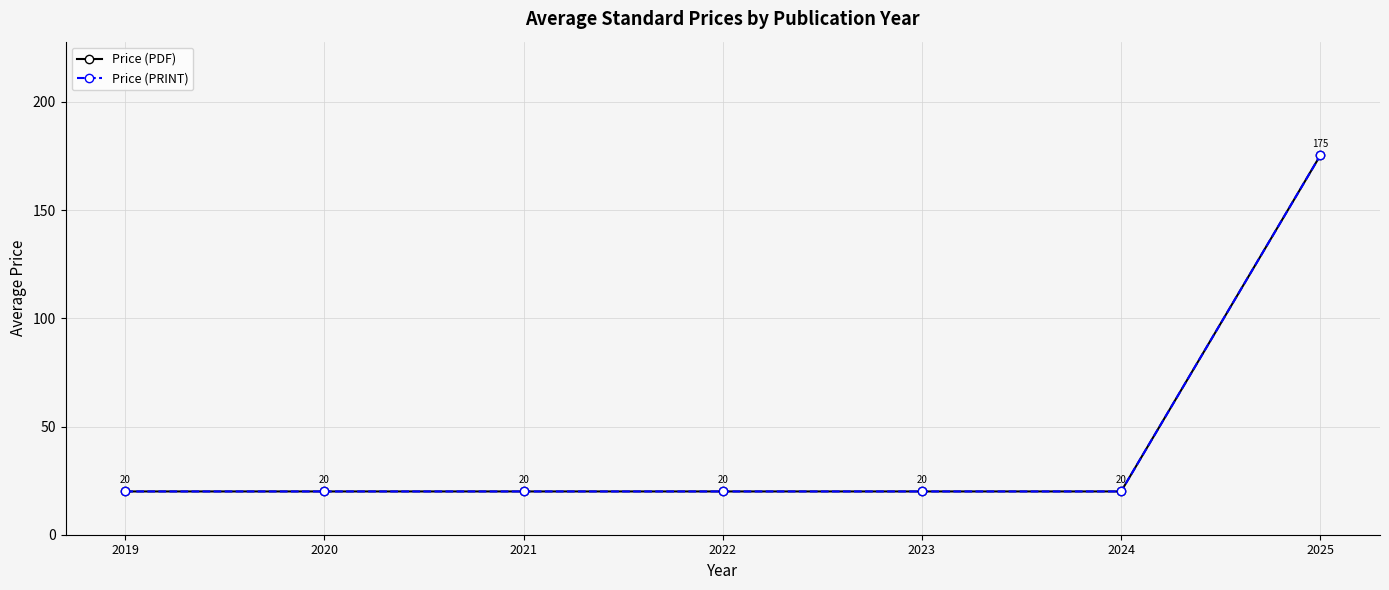

What is the value of the Price (PDF) point at the 7th from the left?

175.3